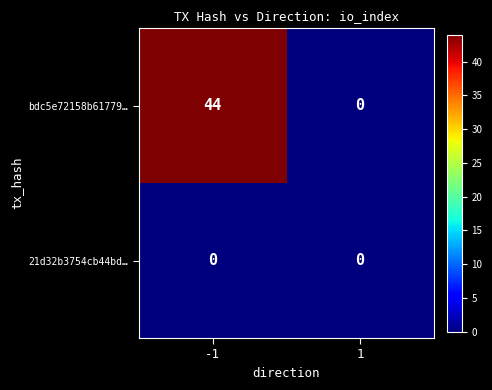

Which series has the widest spread of values?

bdc5e72158b61779…